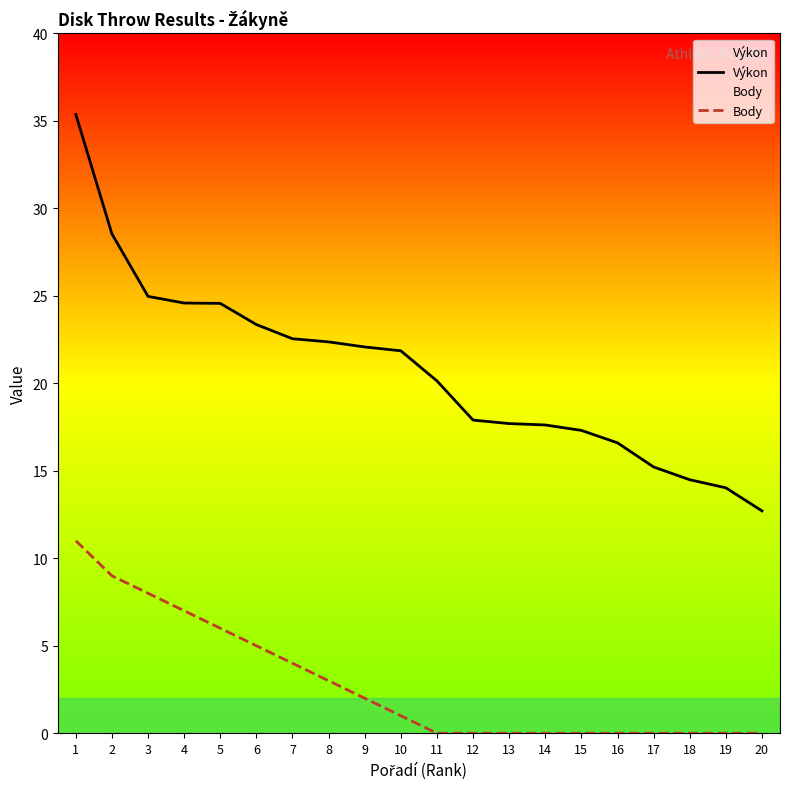

What is the average value of the Výkon series?

20.7